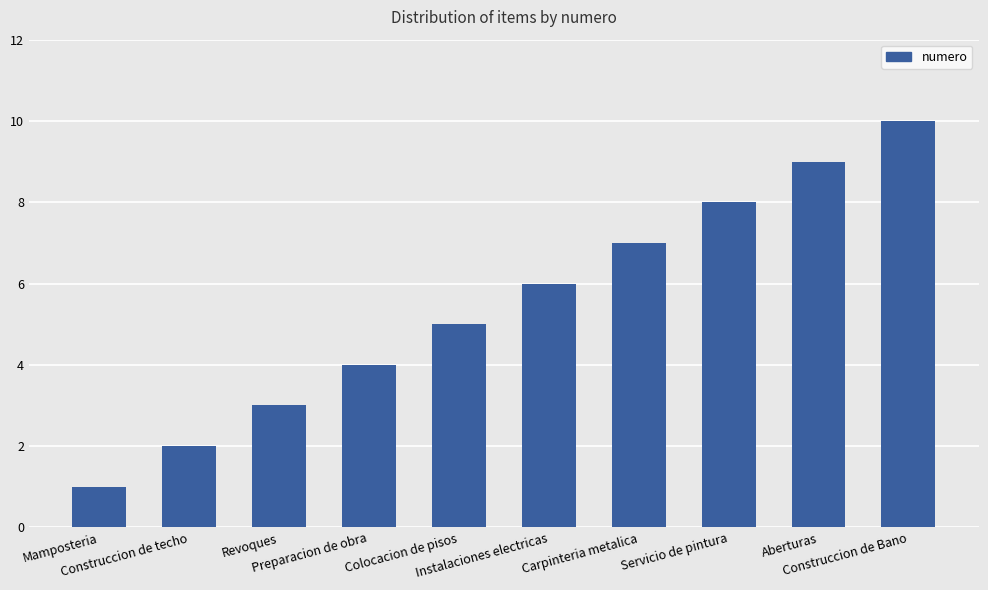

What is the difference between the maximum and minimum values?

9